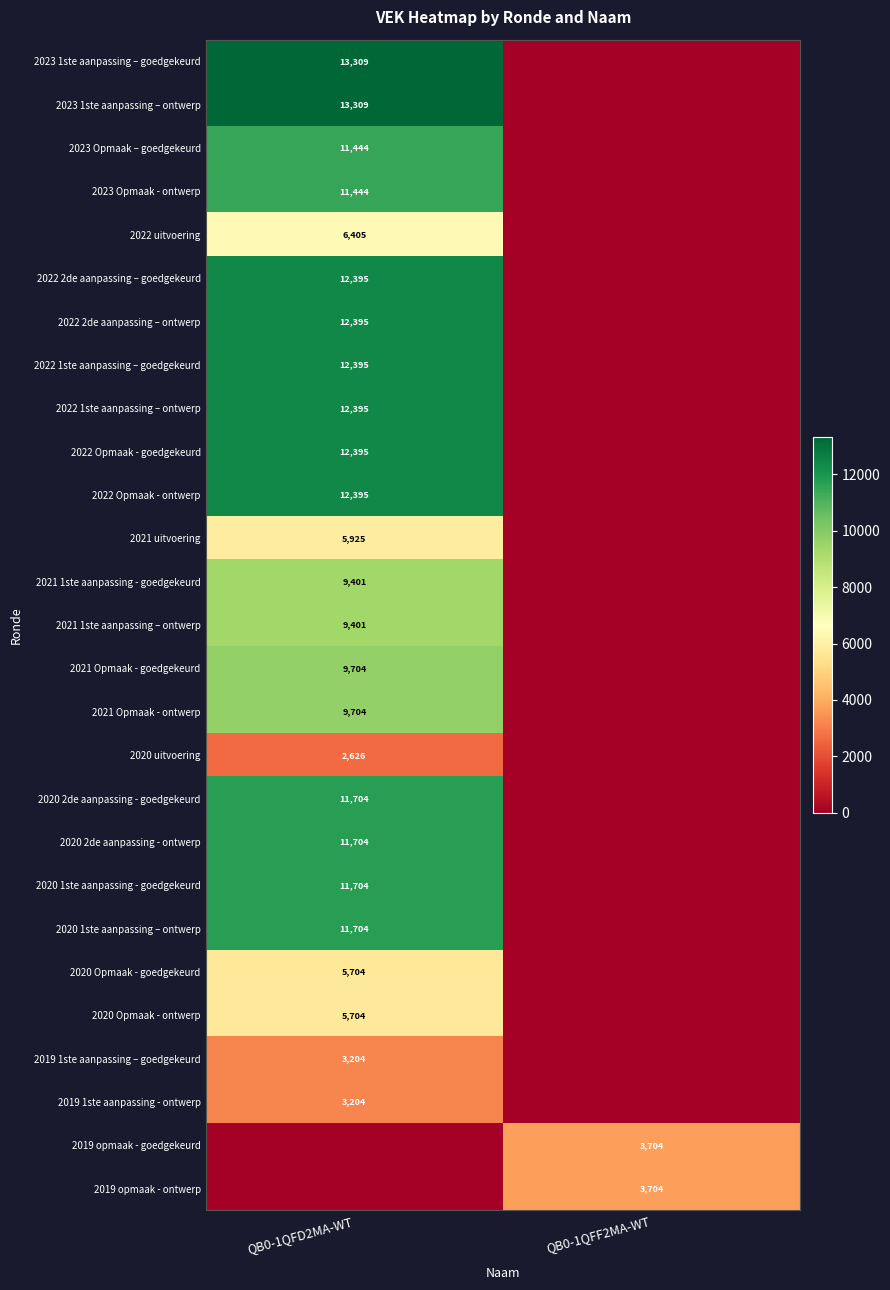

What is the total value across all series at QB0-1QFF2MA-WT?

7408